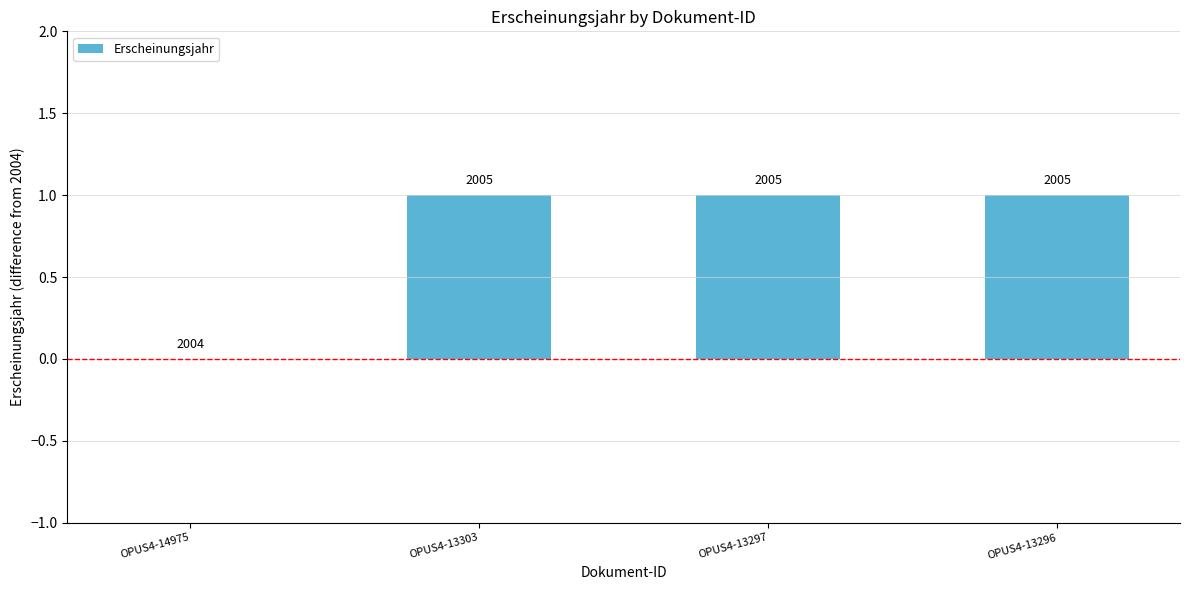

Rank the categories by value from highest to lowest.

OPUS4-13303, OPUS4-13297, OPUS4-13296, OPUS4-14975